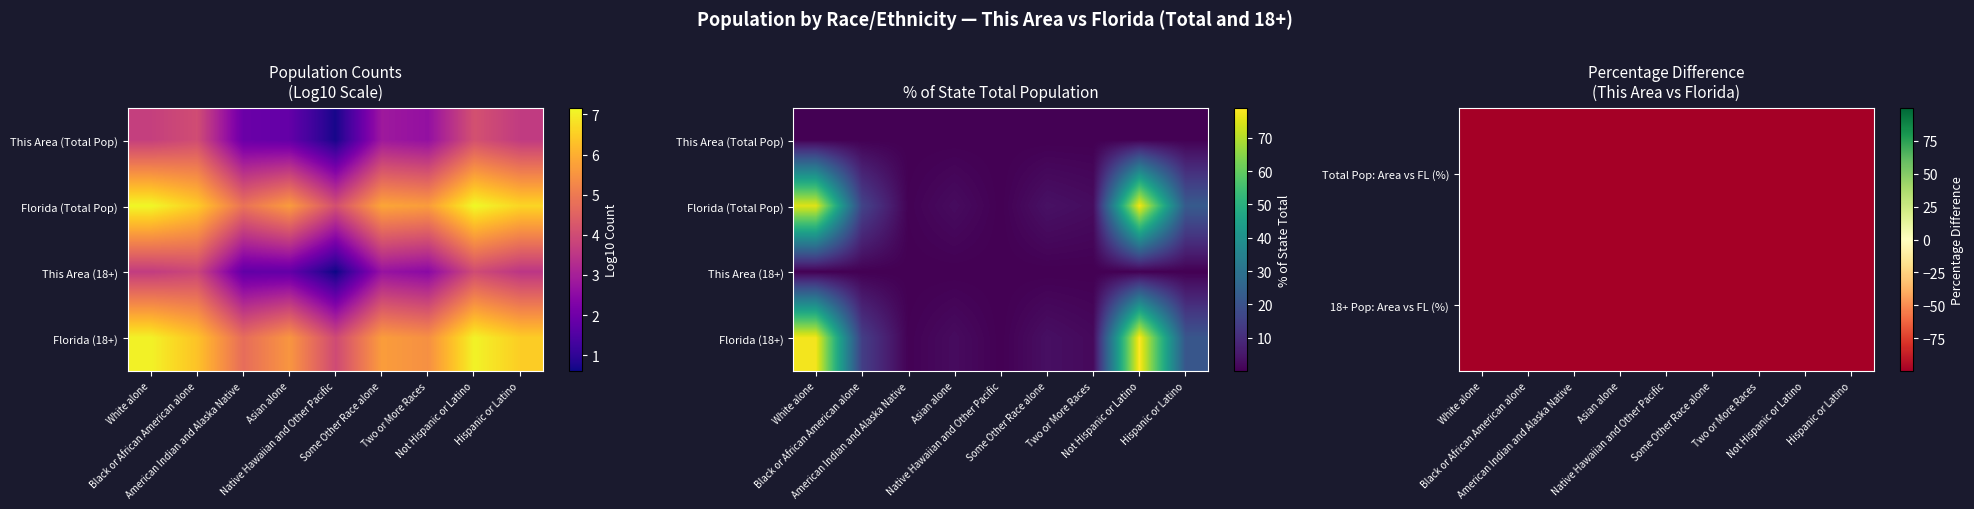

At which category is the sum across all series the highest?

Not Hispanic or Latino